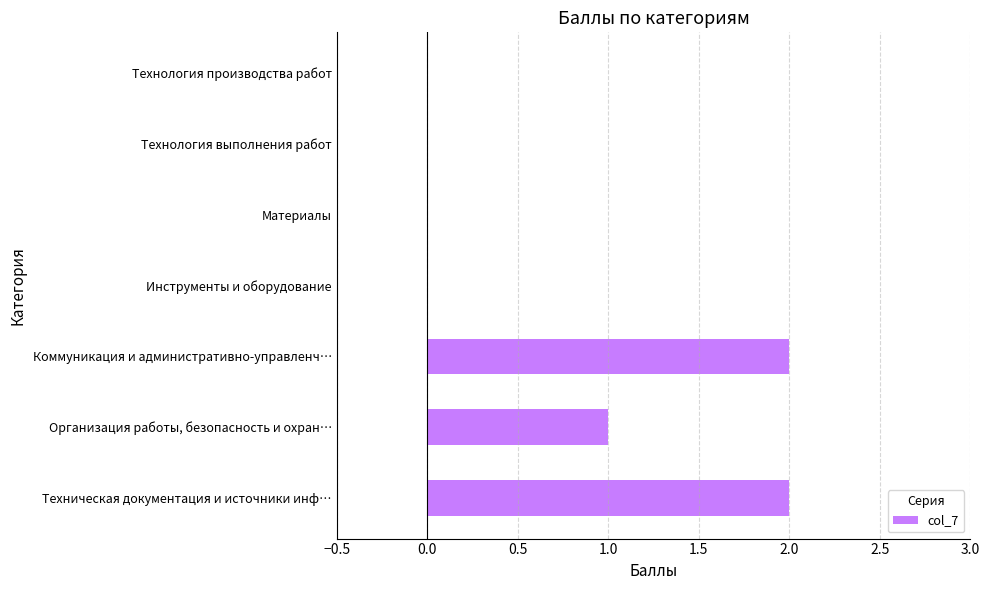

Reading top to bottom, list all the values displayed in this chart.

Технология производства работ=0	Технология выполнения работ=0	Материалы=0	Инструменты и оборудование=0	Коммуникация и административно-управленч…=2	Организация работы, безопасность и охран…=1	Техническая документация и источники инф…=2